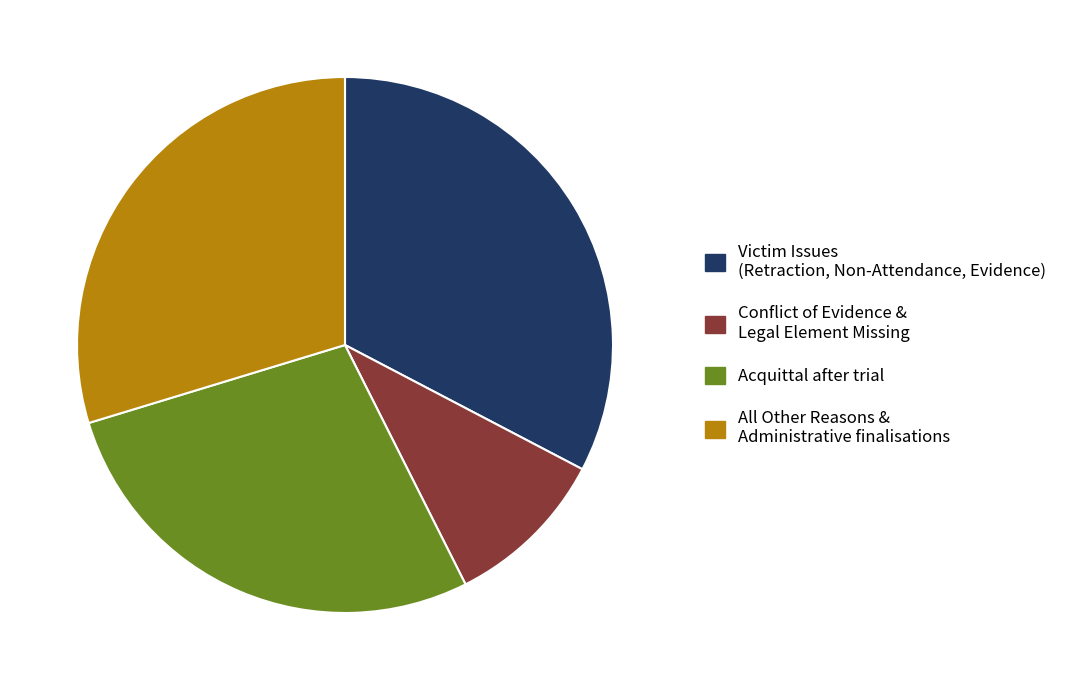

Between Conflict of Evidence & Legal Element Missing and Victim Issues (Retraction, Non-Attendance, Evidence), which is larger?

Victim Issues (Retraction, Non-Attendance, Evidence)